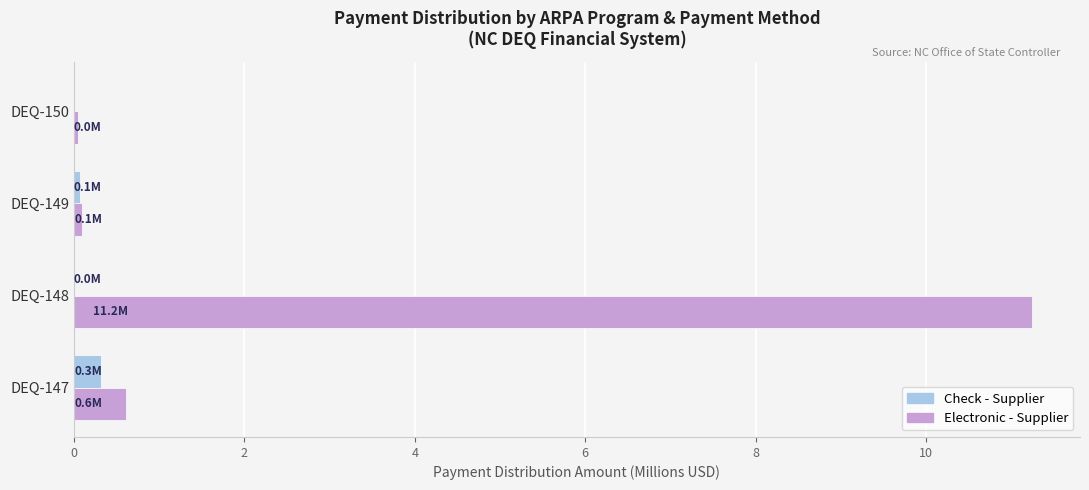

What is the sum of all Electronic - Supplier values?

12.0